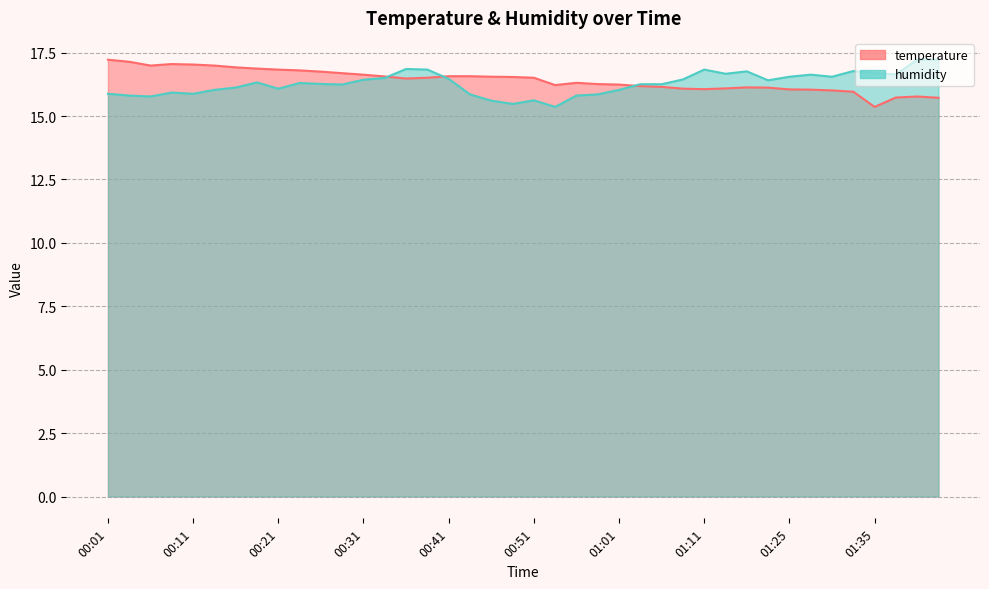

How many values in the temperature series exceed 16?

35